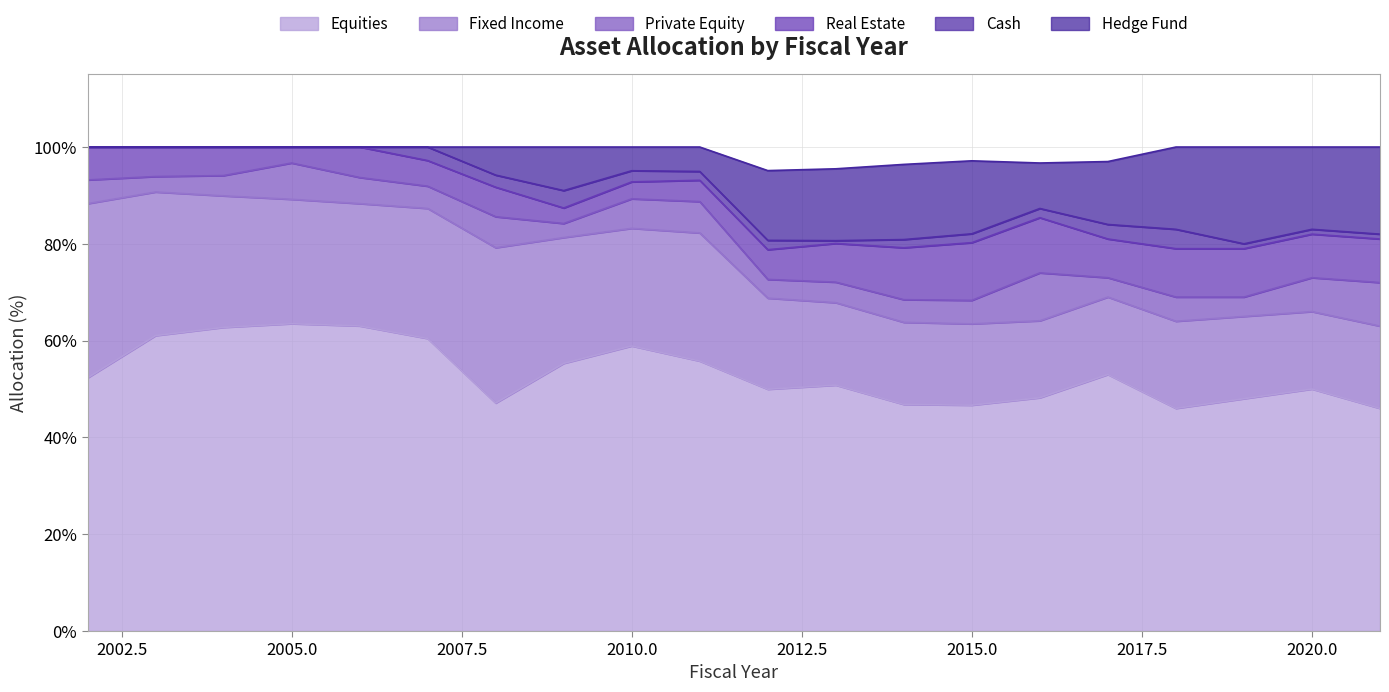

Does the chart display data point markers on the line(s)?

No